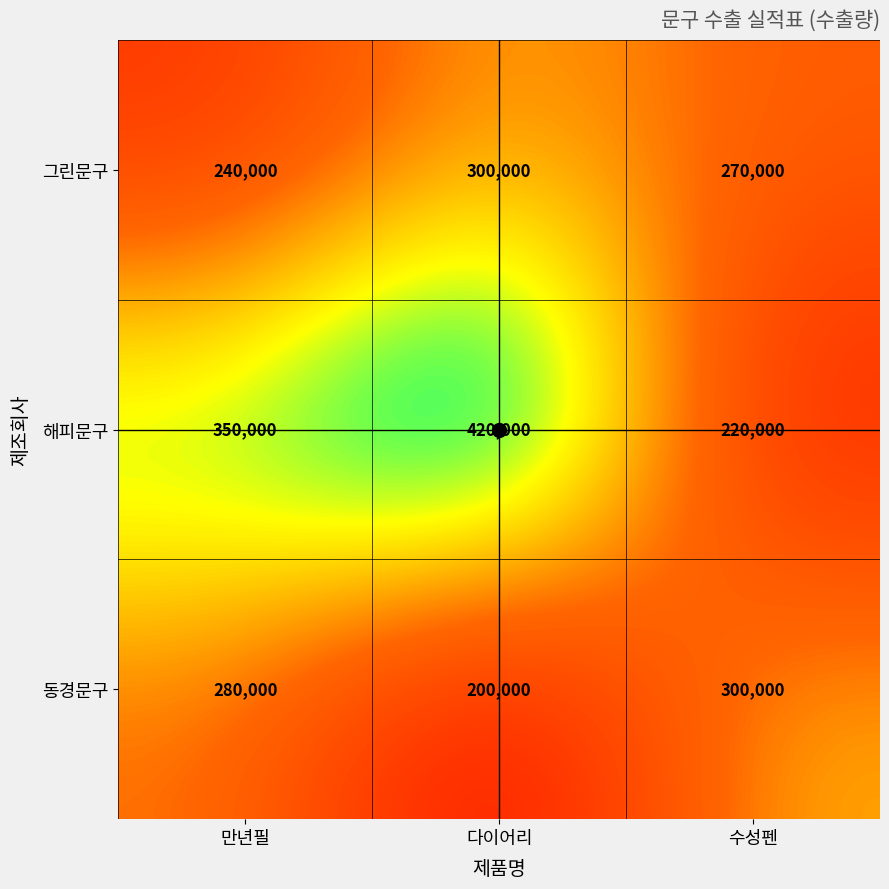

What is the spread (max minus min) of values at 만년필?

110000